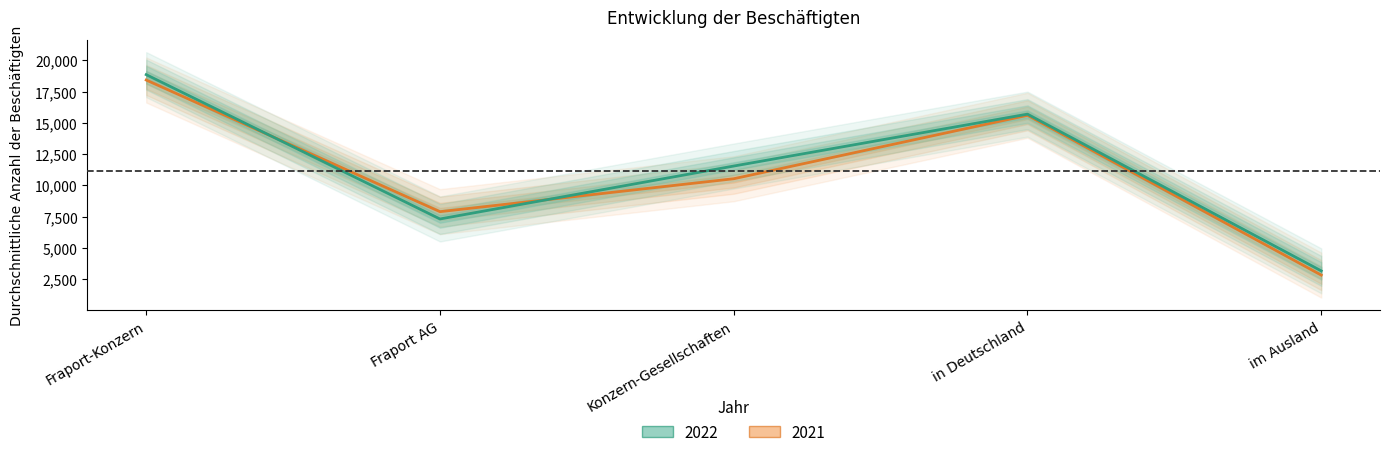

Is the value of 2022 at Konzern-Gesellschaften greater than the value of 2021 at Fraport AG?

Yes